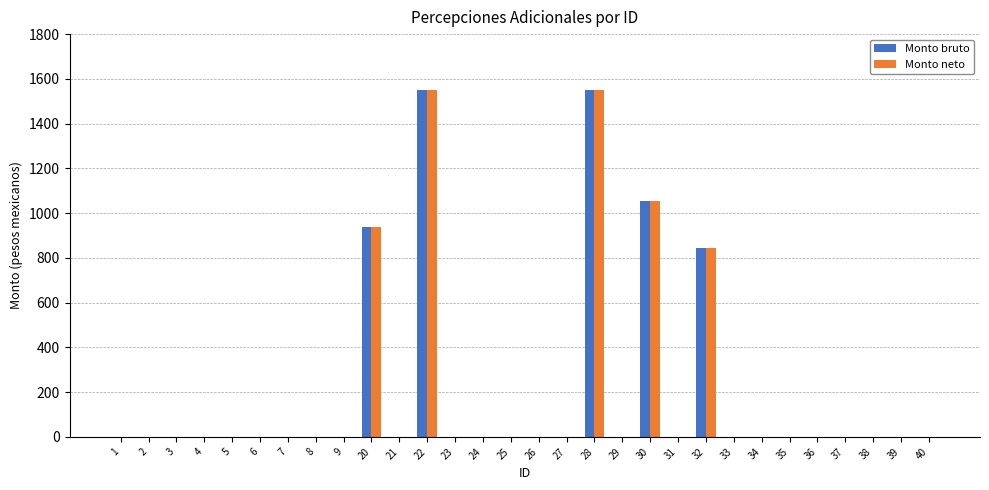

What is the sum of all Monto neto values?

5932